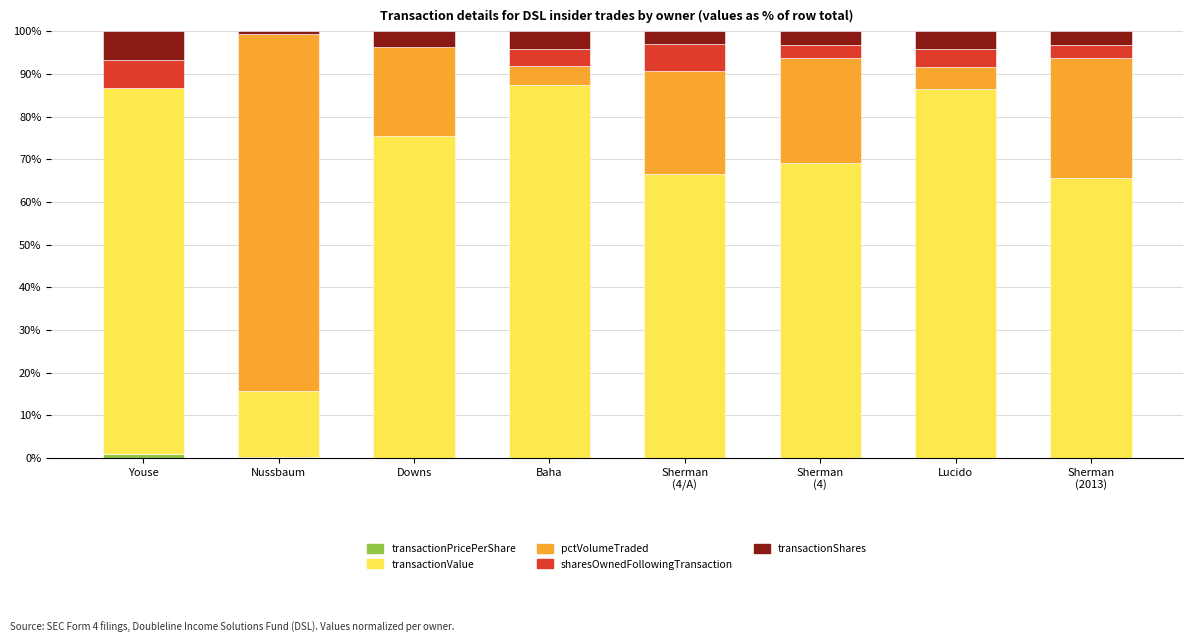

What is the sum of the pctVolumeTraded values at Sherman
(4/A) and Downs?

45.0